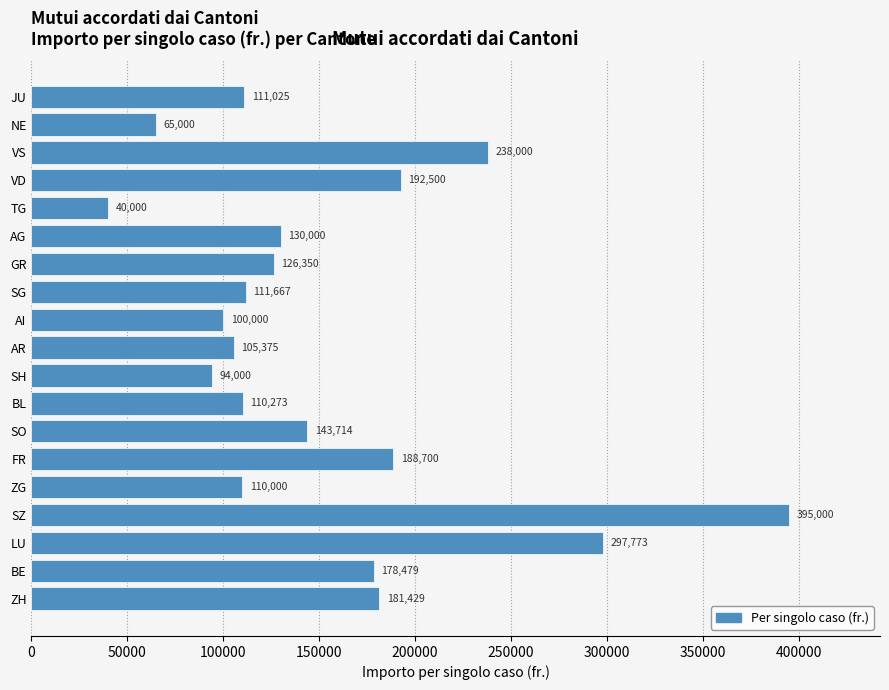

List the labels in order of value, largest first.

SZ, LU, VS, VD, FR, ZH, BE, SO, AG, GR, SG, JU, BL, ZG, AR, AI, SH, NE, TG